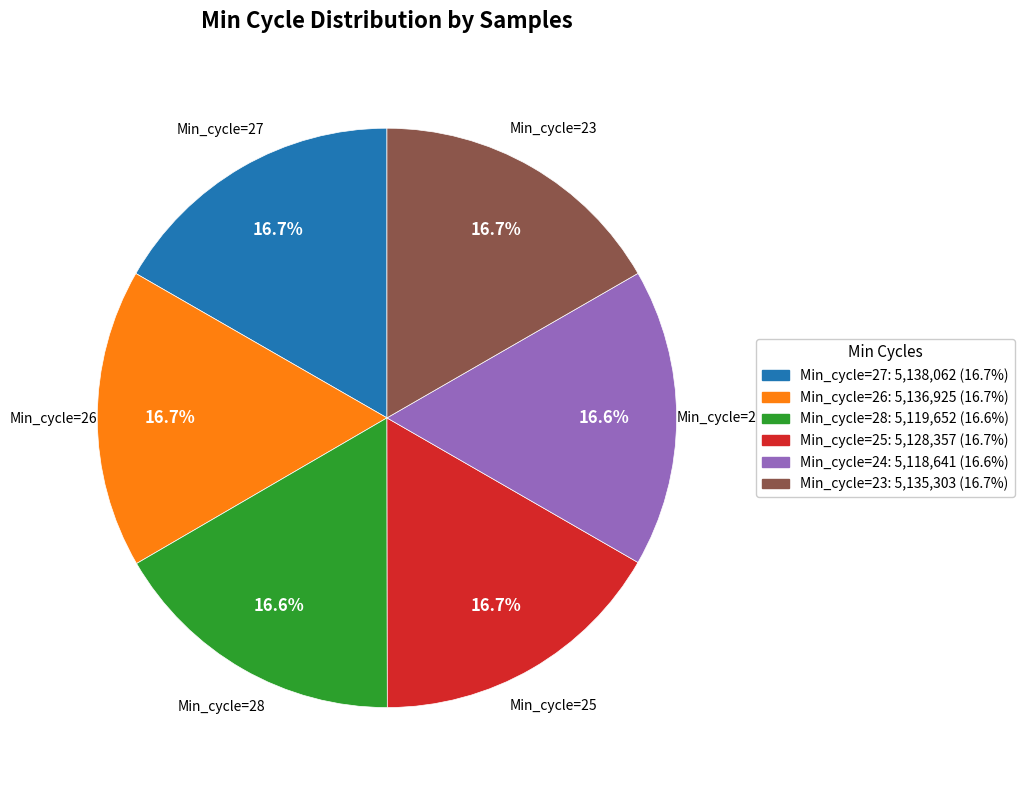

Approximately how many times larger is the value at Min_cycle=28 compared to Min_cycle=24?

1.0